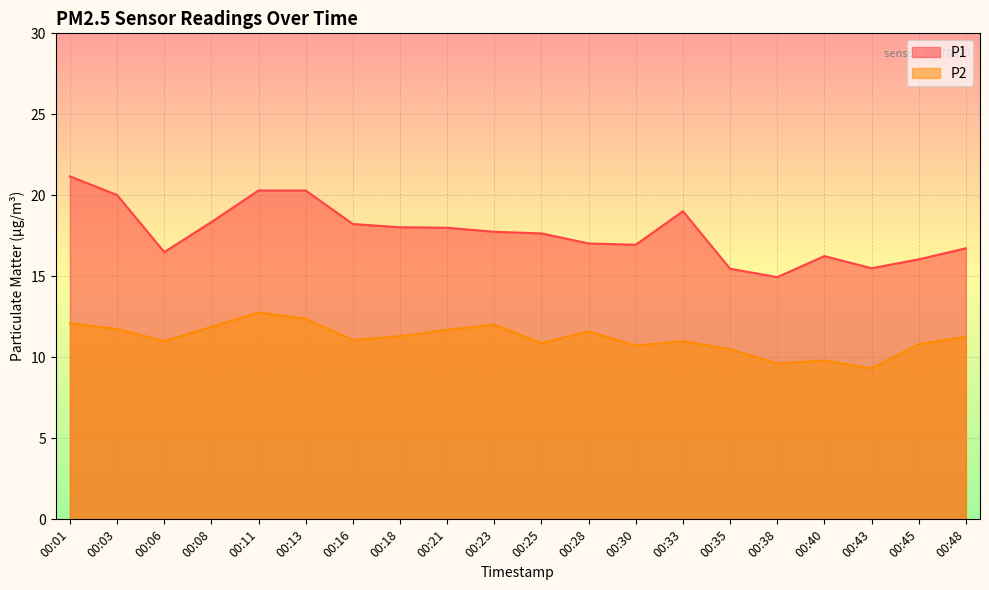

What is the approximate value of P2 at 00:28?

11.6